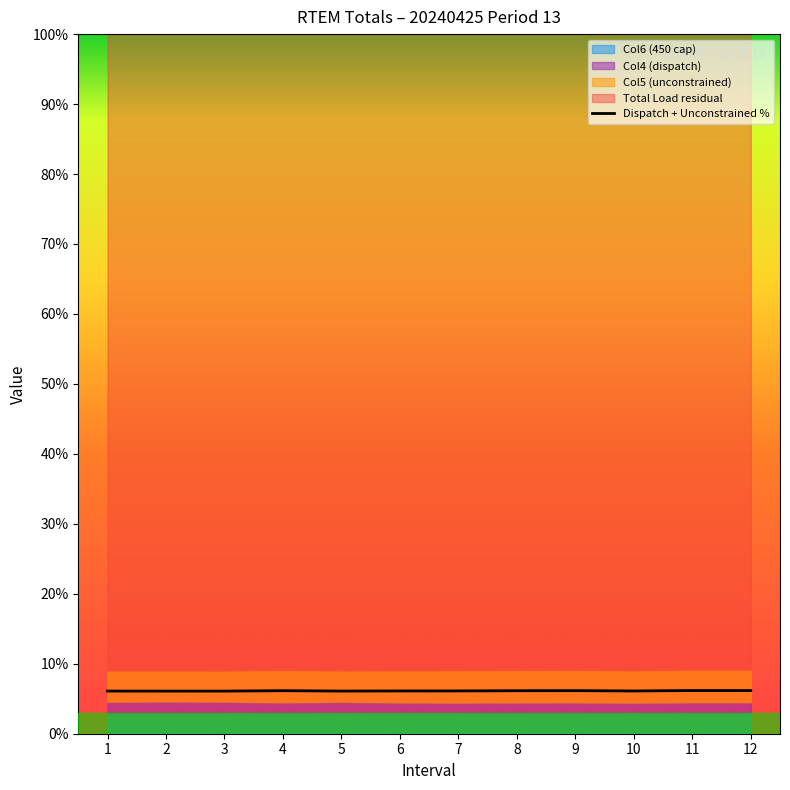

What is the average value?

6.1